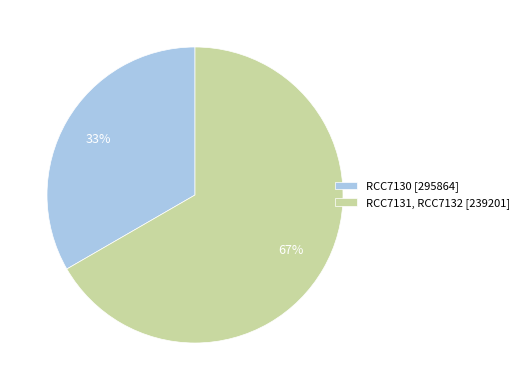

To the nearest percent, what is the average slice percentage?

50%